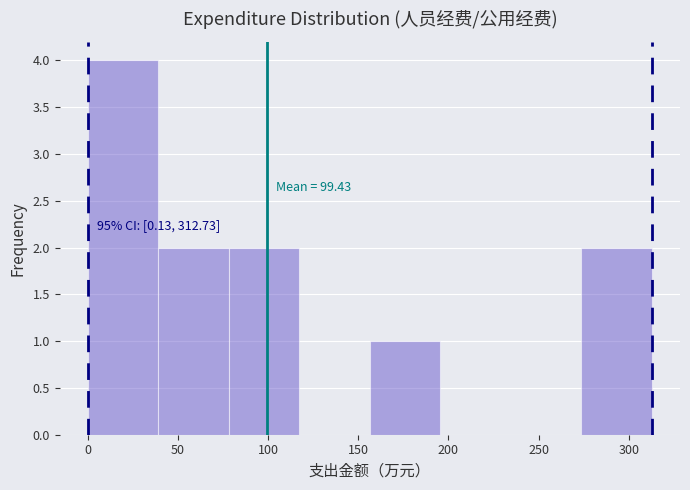

Which range on the x-axis has the tallest bar?

0 to 40